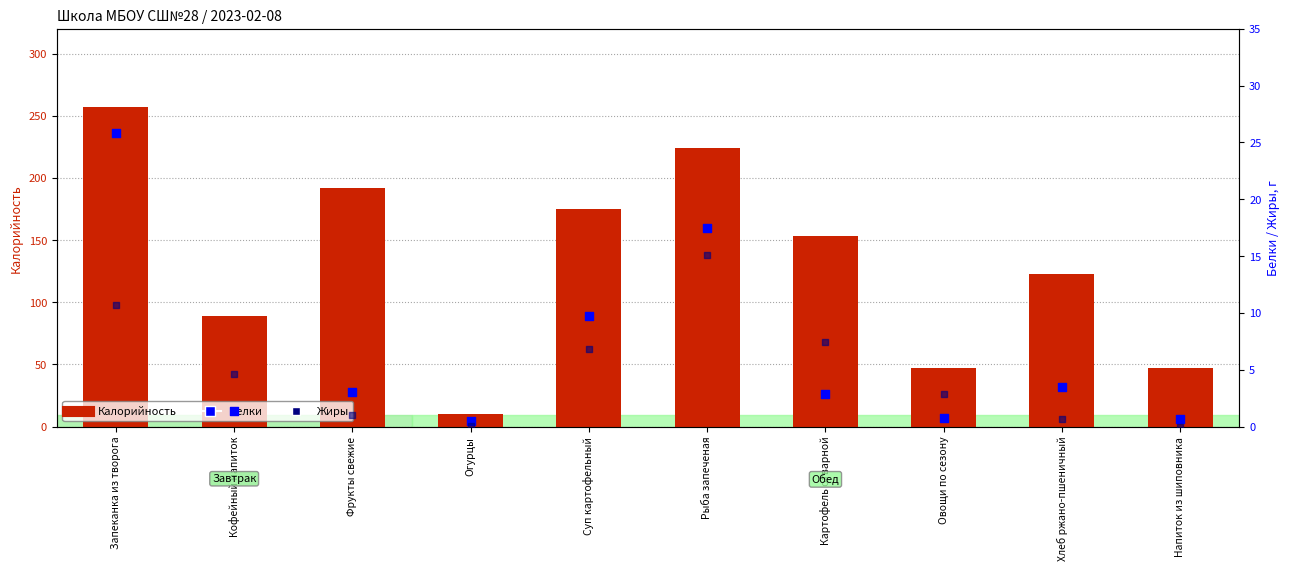

At how many categories does at least one series exceed 85?

7